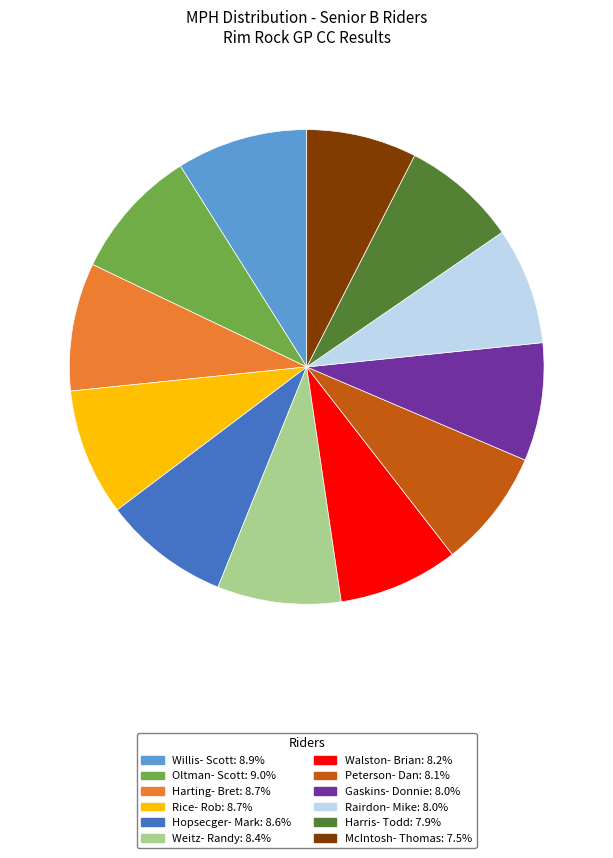

True or false: Hopsecger- Mark accounts for 9% of the total.

True